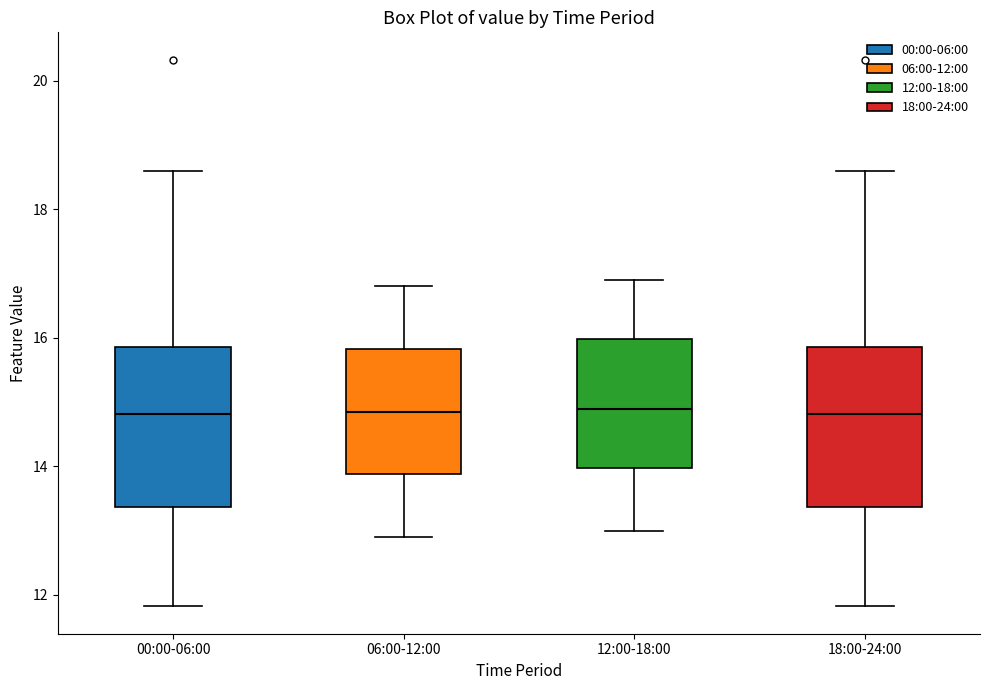

Reading left to right, read every box against the y-axis: the position of its median line, the range the box covers, and the ends of its whiskers. The values are not printed on the chart, so give them approximately, as read against the axis.

00:00-06:00: median 14.8, box 13.4 to 15.8, whiskers 11.8 to 18.6
06:00-12:00: median 14.8, box 13.8 to 15.8, whiskers 13.0 to 16.8
12:00-18:00: median 15.0, box 14.0 to 16.0, whiskers 13.0 to 17.0
18:00-24:00: median 14.8, box 13.4 to 15.8, whiskers 11.8 to 18.6